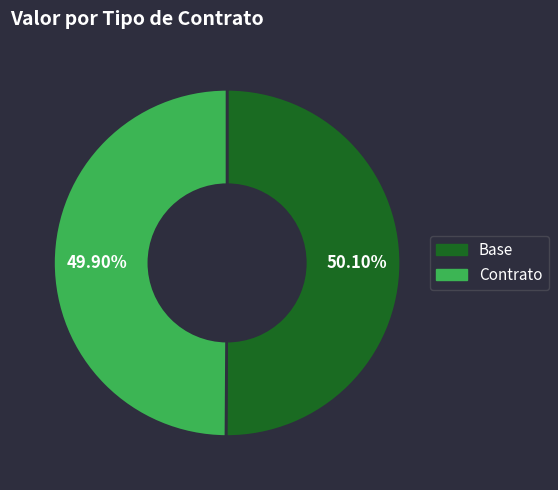

Is there a majority slice in this chart?

Yes